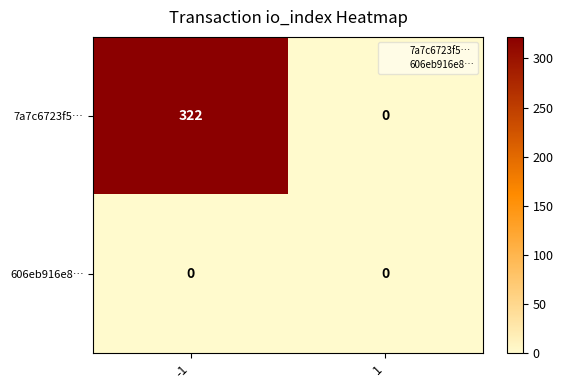

At which category is the sum across all series the highest?

-1